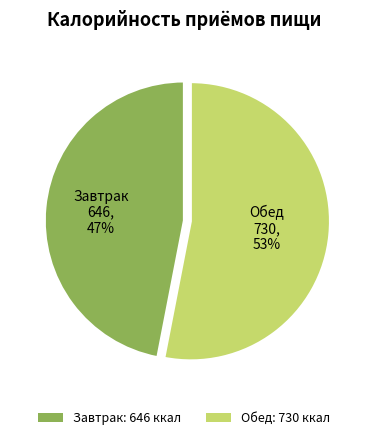

Is there any slice that represents more than half of the pie?

Yes